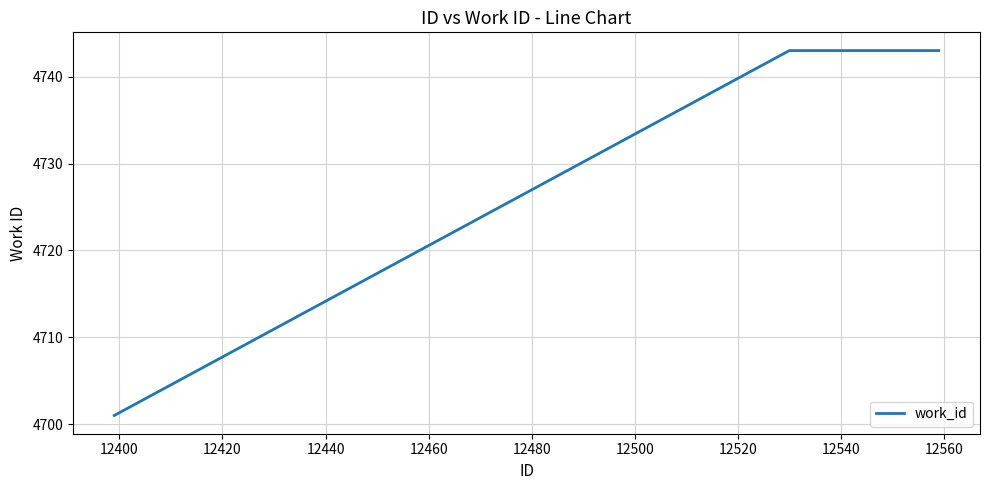

What is the maximum value shown in the chart?

4743